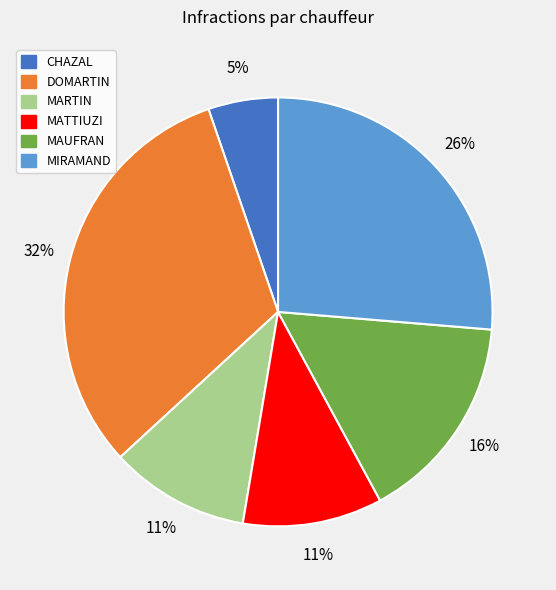

Count the number of slices in the pie.

6